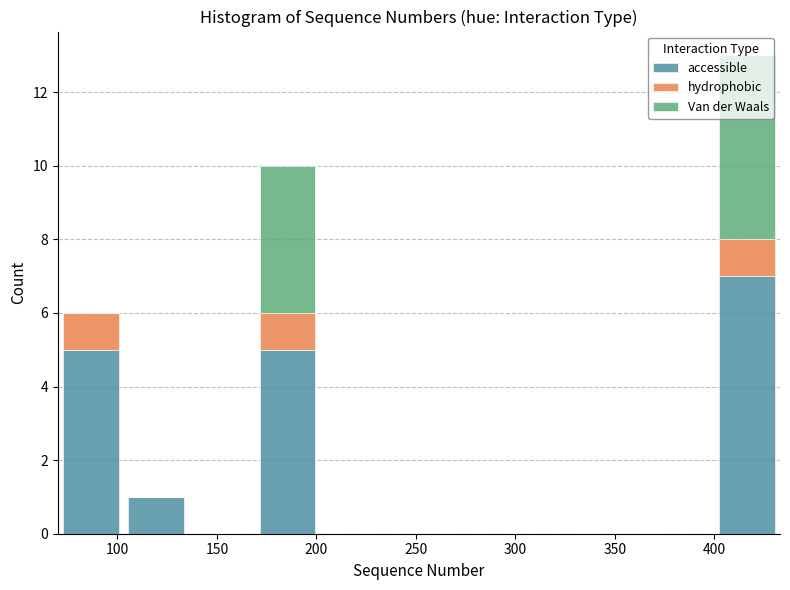

Reading left to right, list every stacked bar in this chart as the range it spans on the x-axis followed by its total height. Neither the bar edges nor the heights are printed on the chart, so give them approximately, as read against the axes.

70 to 103: 6
103 to 136: 1
136 to 169: 0
169 to 202: 10
202 to 235: 0
235 to 268: 0
268 to 301: 0
301 to 334: 0
334 to 367: 0
367 to 400: 0
400 to 433: 13